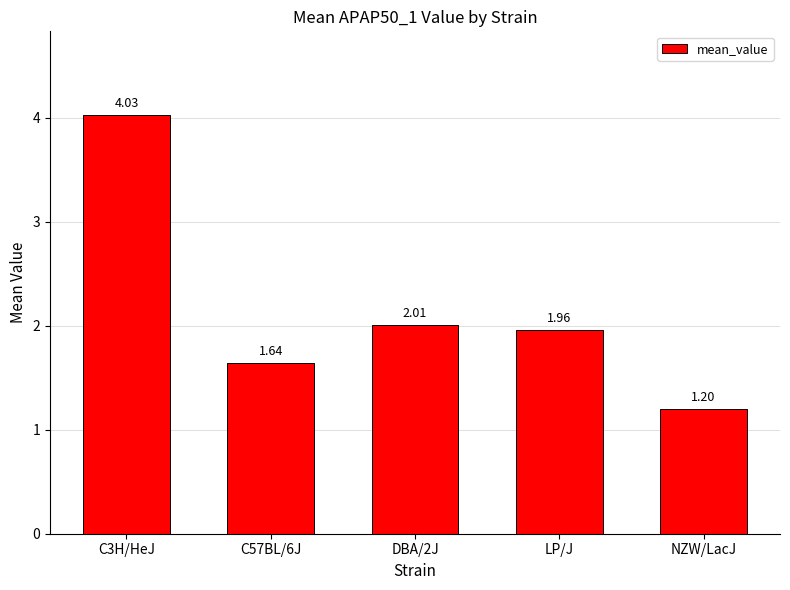

What is the label of the 2nd bar from the right?

LP/J